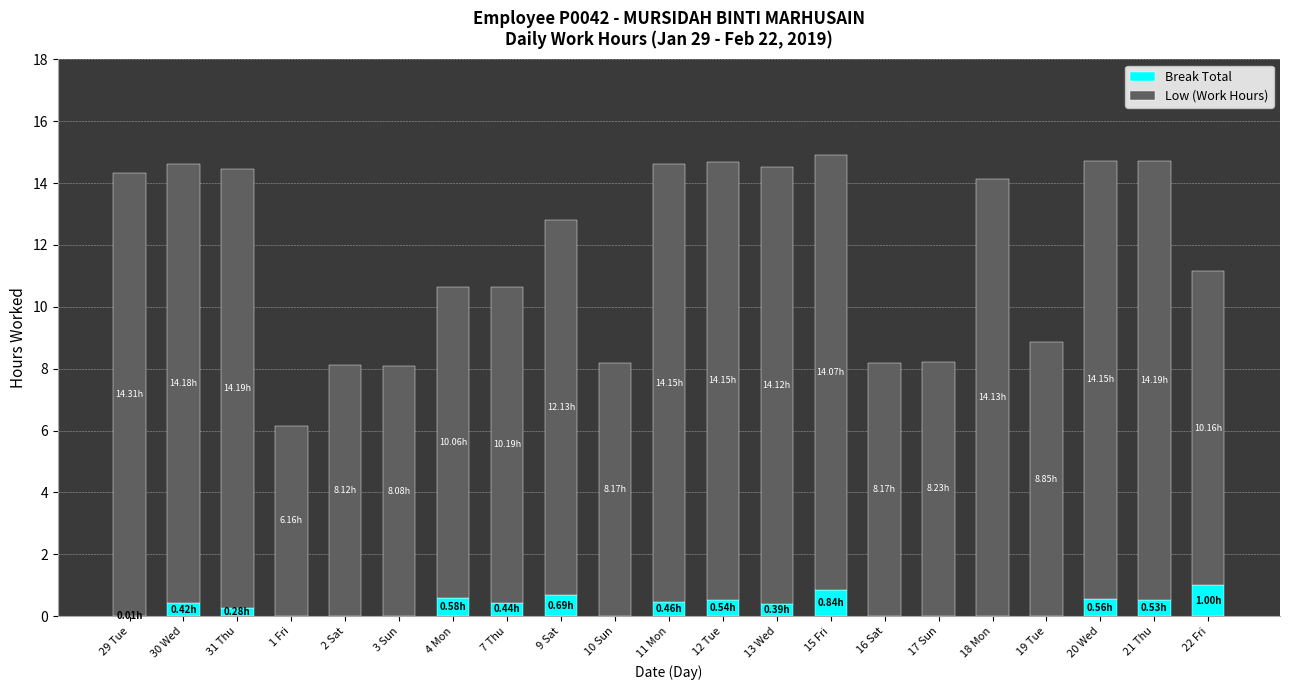

What is the total value across all series at 16 Sat?

8.2